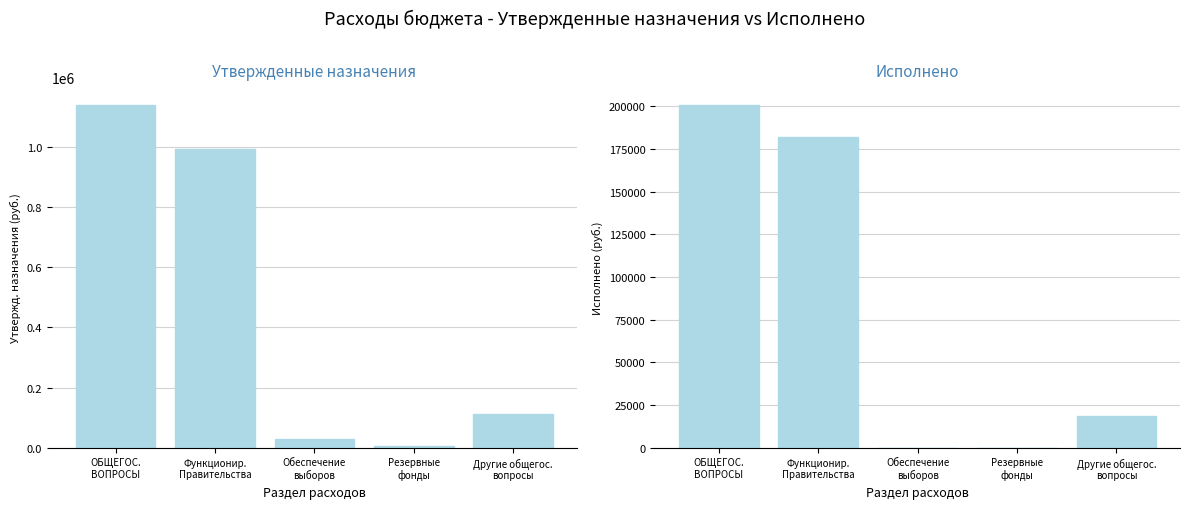

What value does the Исполнено series have at Функционир.
Правительства?

182139.0